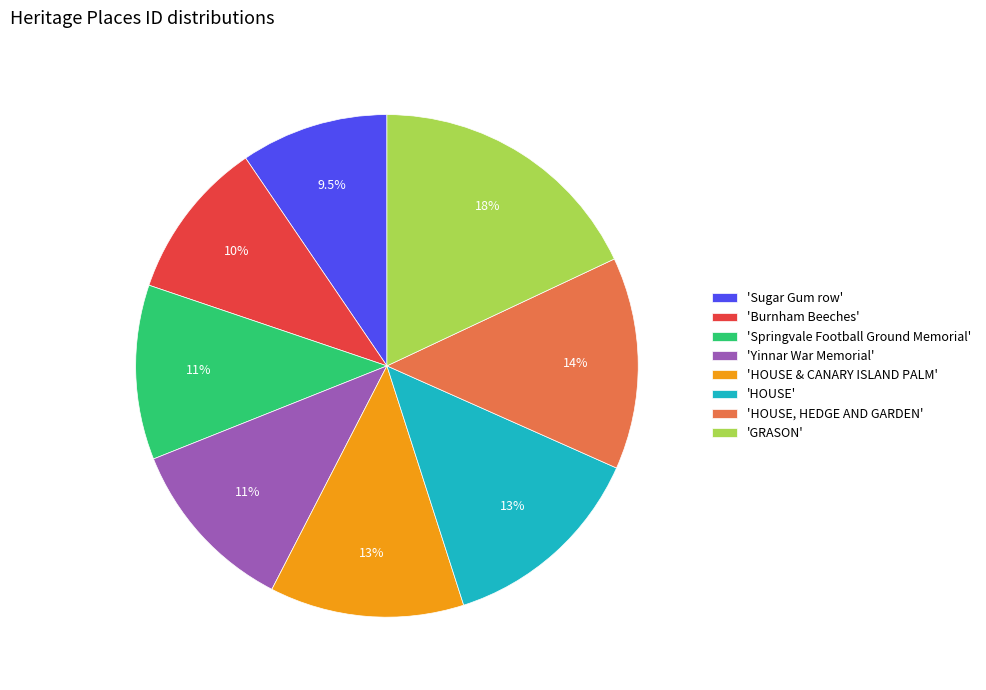

Rank the categories by value from highest to lowest.

'GRASON', 'HOUSE, HEDGE AND GARDEN', 'HOUSE', 'HOUSE & CANARY ISLAND PALM', 'Yinnar War Memorial', 'Springvale Football Ground Memorial', 'Burnham Beeches', 'Sugar Gum row'